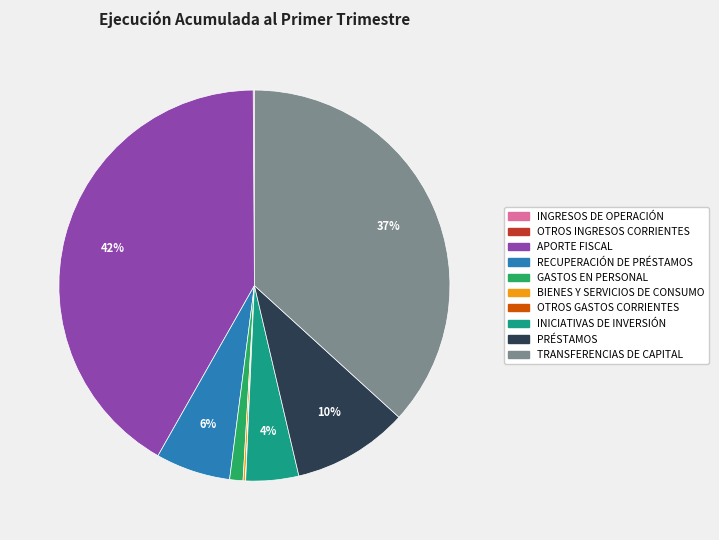

To the nearest percent, what is the difference between the largest and smallest slice percentages?

42%